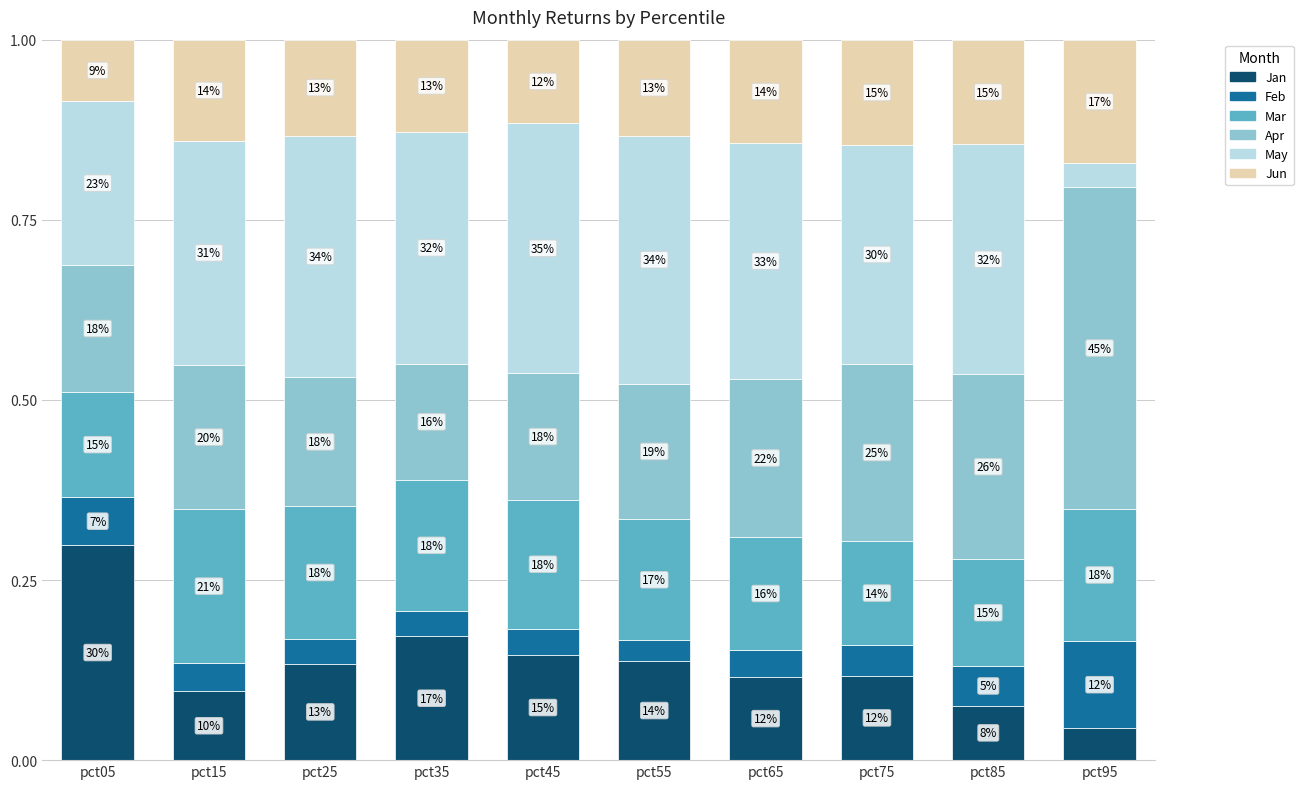

True or false: Jun has a value of 0.2 at pct35.

False